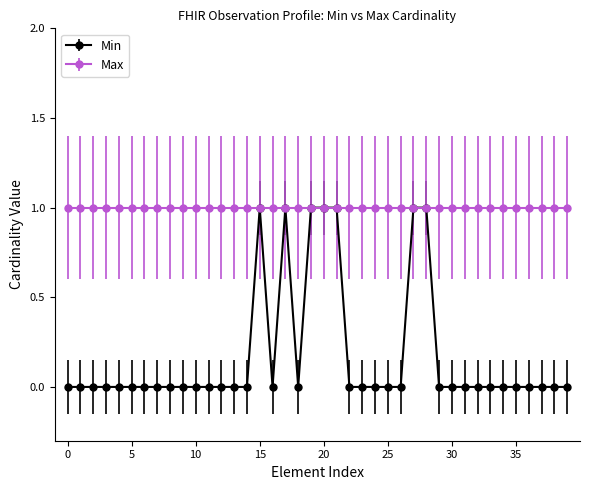

Which series has the largest total across all categories?

Max